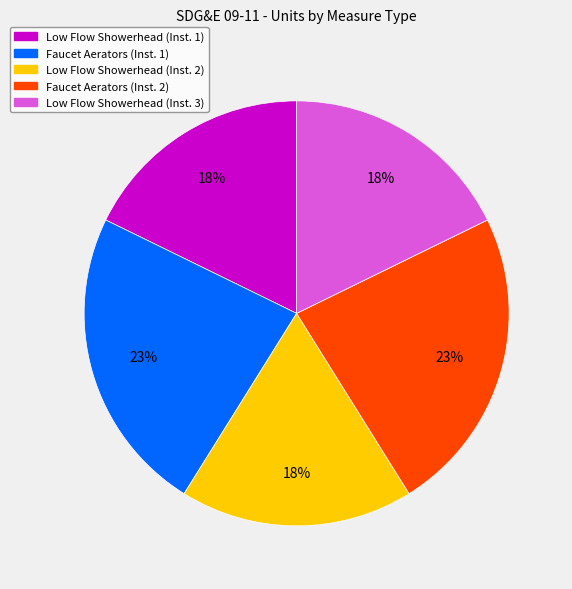

Do Low Flow Showerhead (Inst. 3) and Faucet Aerators (Inst. 1) together represent more than half of the pie?

No